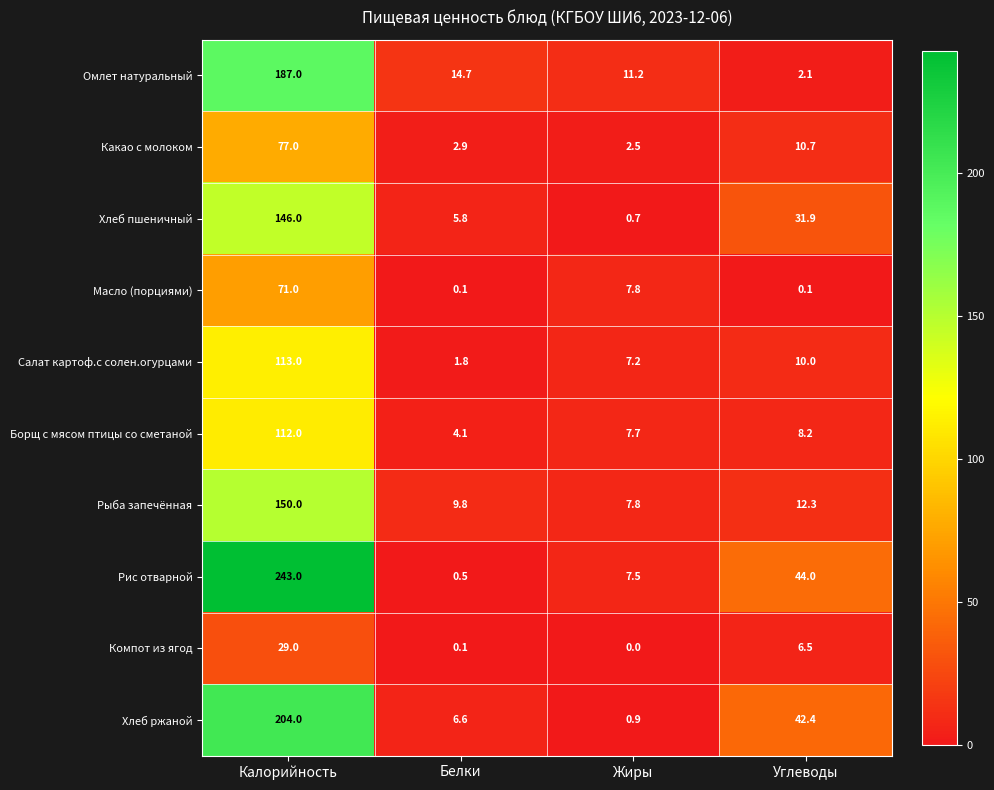

What is the difference between the maximum and minimum values in the Борщ с мясом птицы со сметаной series?

107.9